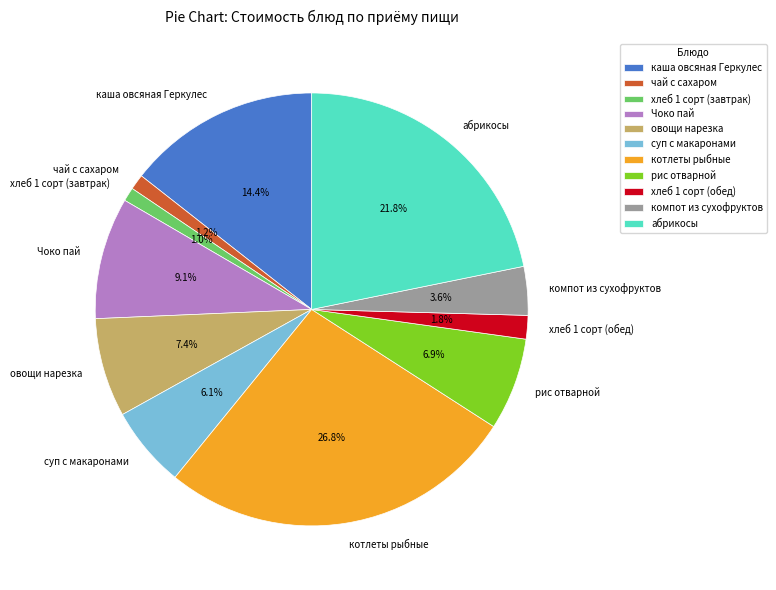

What portion of the pie excludes каша овсяная Геркулес?

85.6%